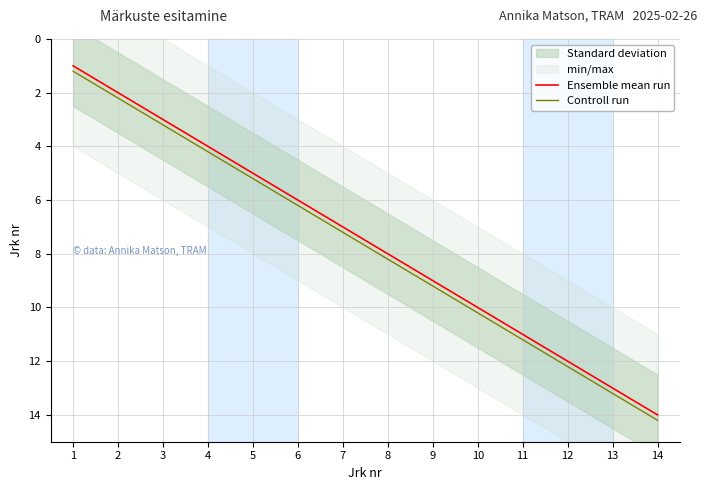

Reading left to right, extract all data points from this chart.

Ensemble mean run: 1=1.0	2=2.0	3=3.0	4=4.0	5=5.0	6=6.0	7=7.0	8=8.0	9=9.0	10=10.0	11=11.0	12=12.0	13=13.0	14=14.0
Controll run: 1=1.2	2=2.2	3=3.2	4=4.2	5=5.2	6=6.2	7=7.2	8=8.2	9=9.2	10=10.2	11=11.2	12=12.2	13=13.2	14=14.2